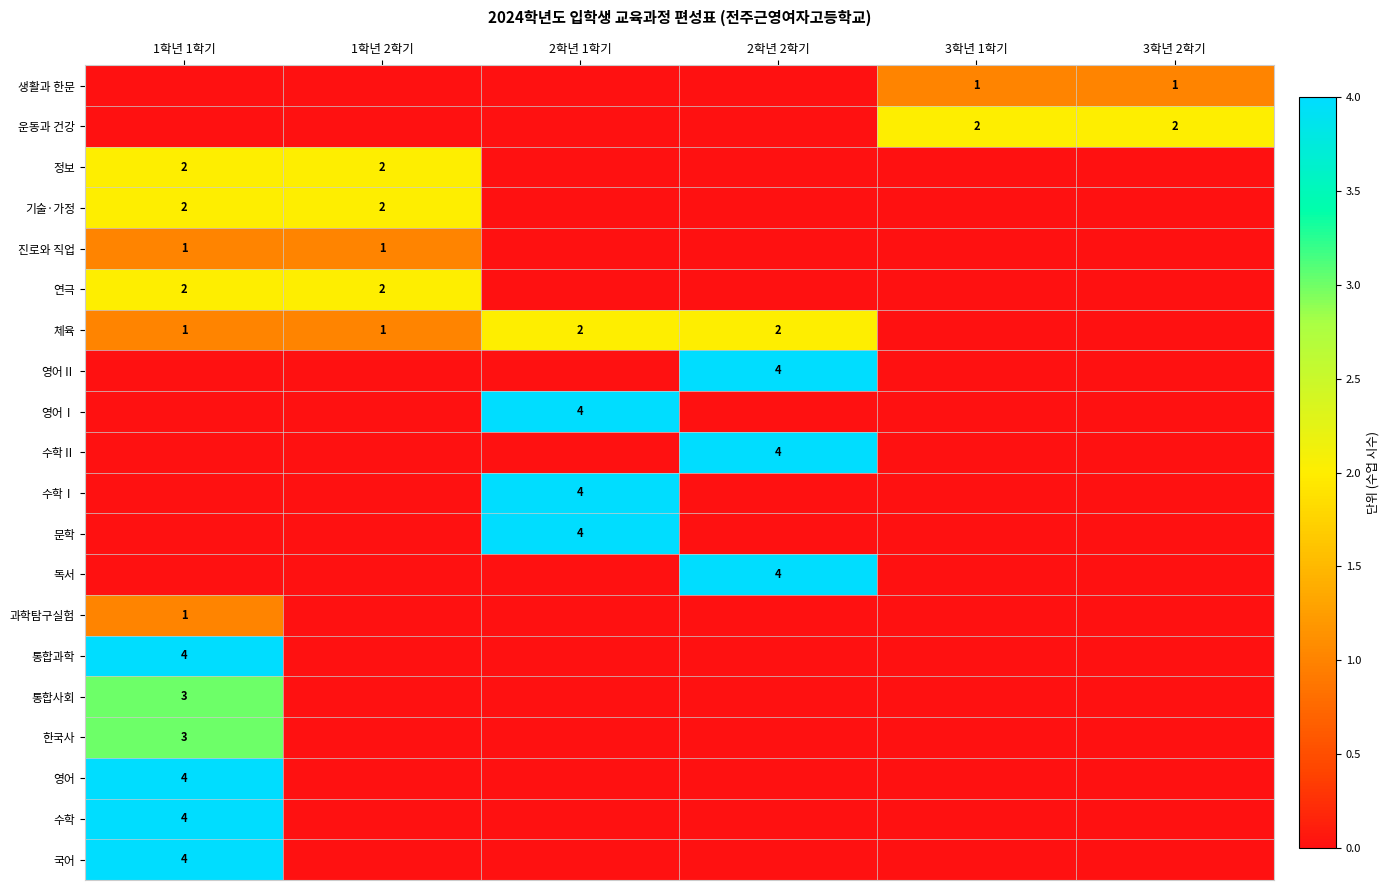

True or false: 수학Ⅰ has a value of 7 at 2학년 1학기.

False